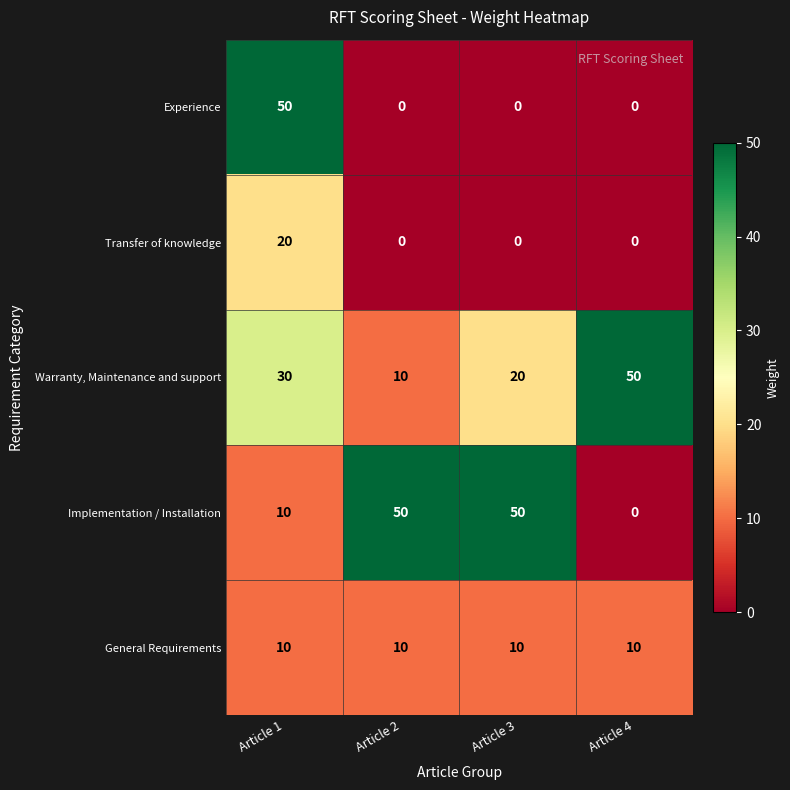

Between Article 2 and Article 3, which series saw the biggest shift?

Warranty, Maintenance and support